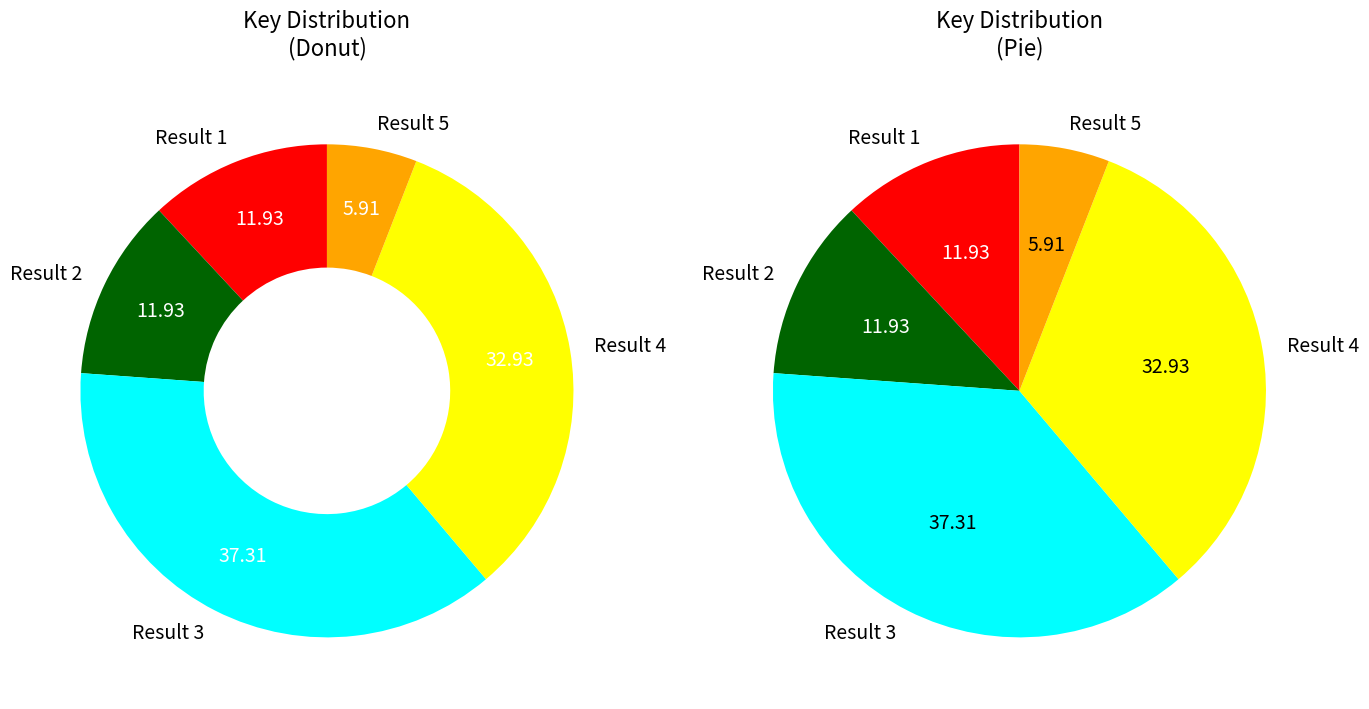

How many slices are in this pie chart?

5